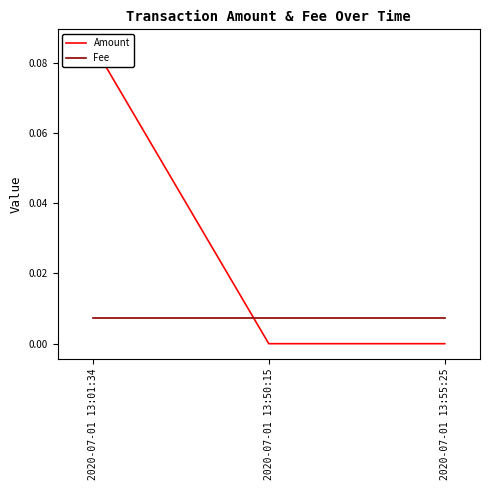

At how many categories does at least one series exceed 0?

3